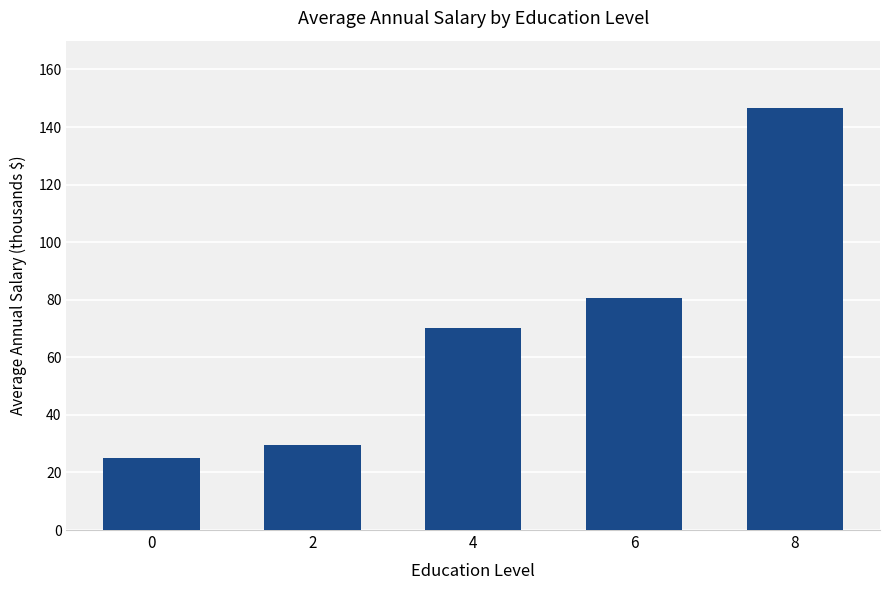

Which has a higher value, 8 or 2?

8